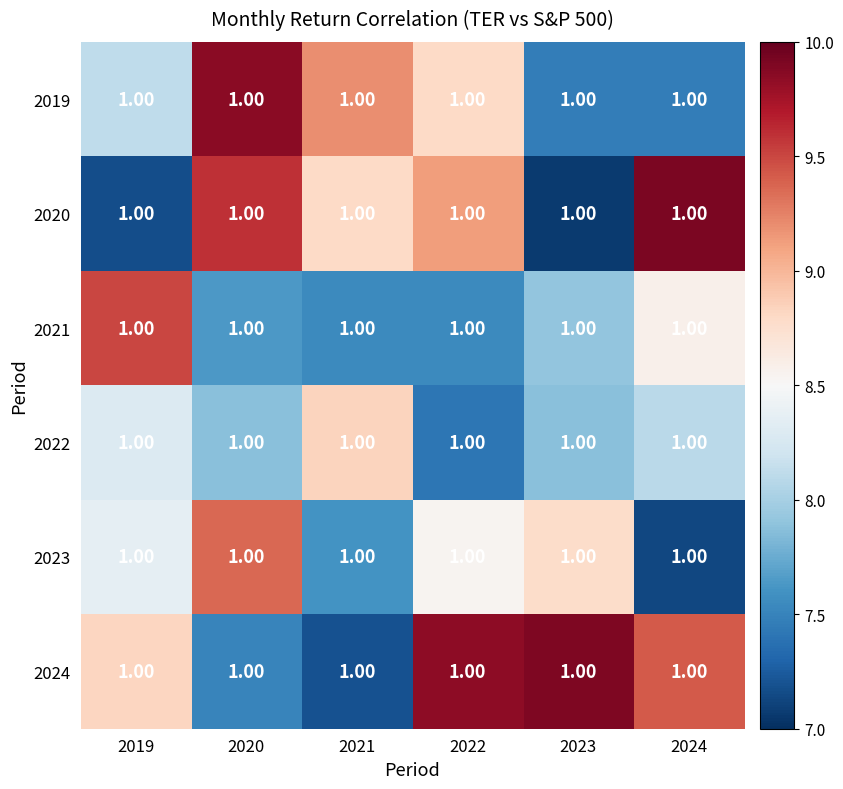

What is the average value of the 2023 series?

8.3